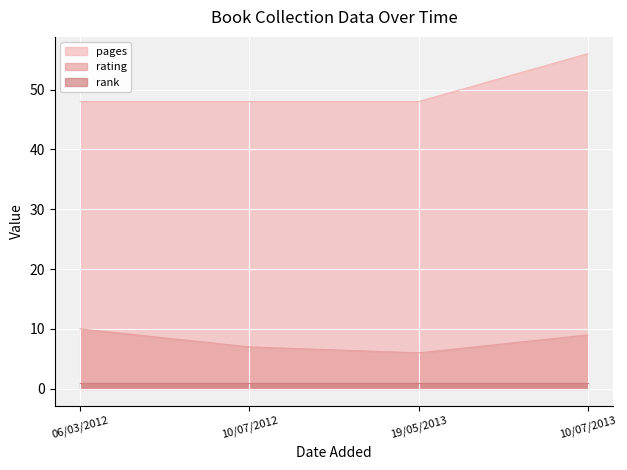

How many categories are shown in the chart?

4